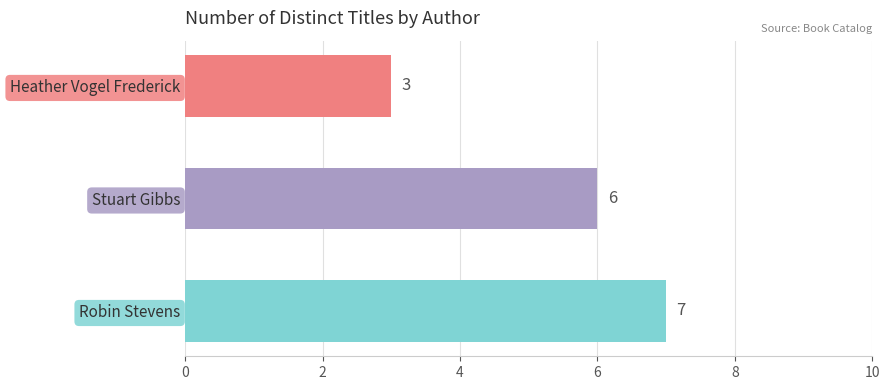

What is the change in value from Stuart Gibbs to Heather Vogel Frederick?

-3